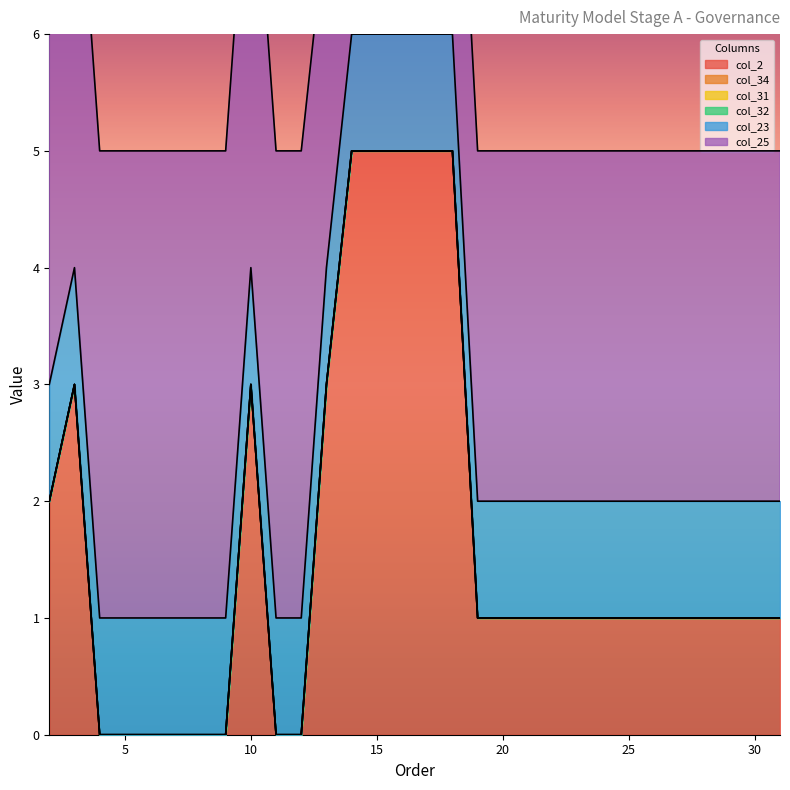

At which category is the sum across all series the highest?

14